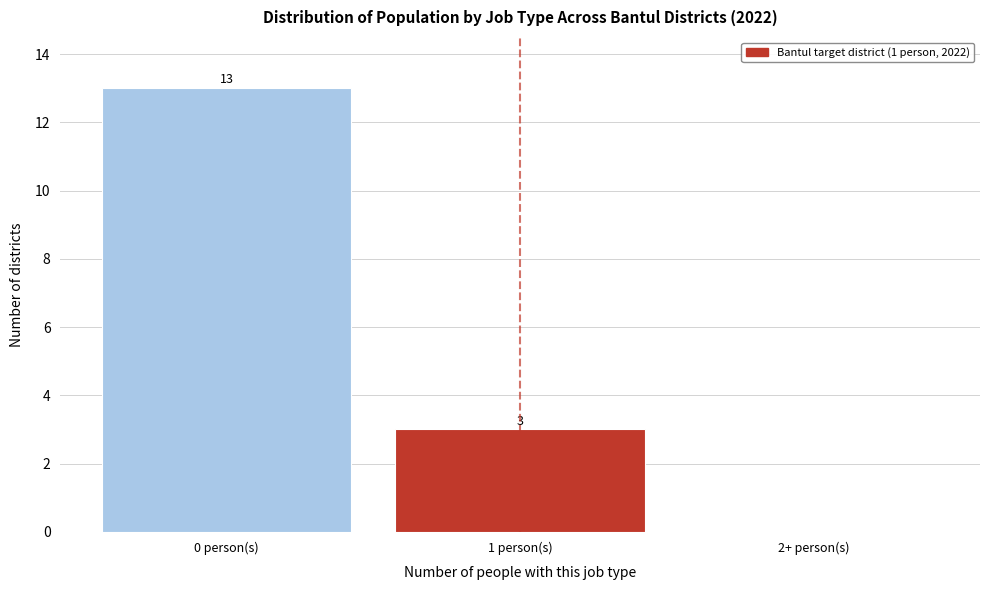

Reading right to left, list all the values displayed in this chart.

2+ person(s)=0	1 person(s)=3	0 person(s)=13